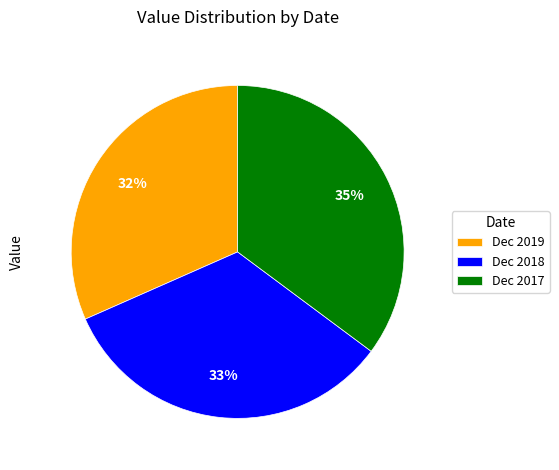

Which slice is the smallest?

Dec 2019